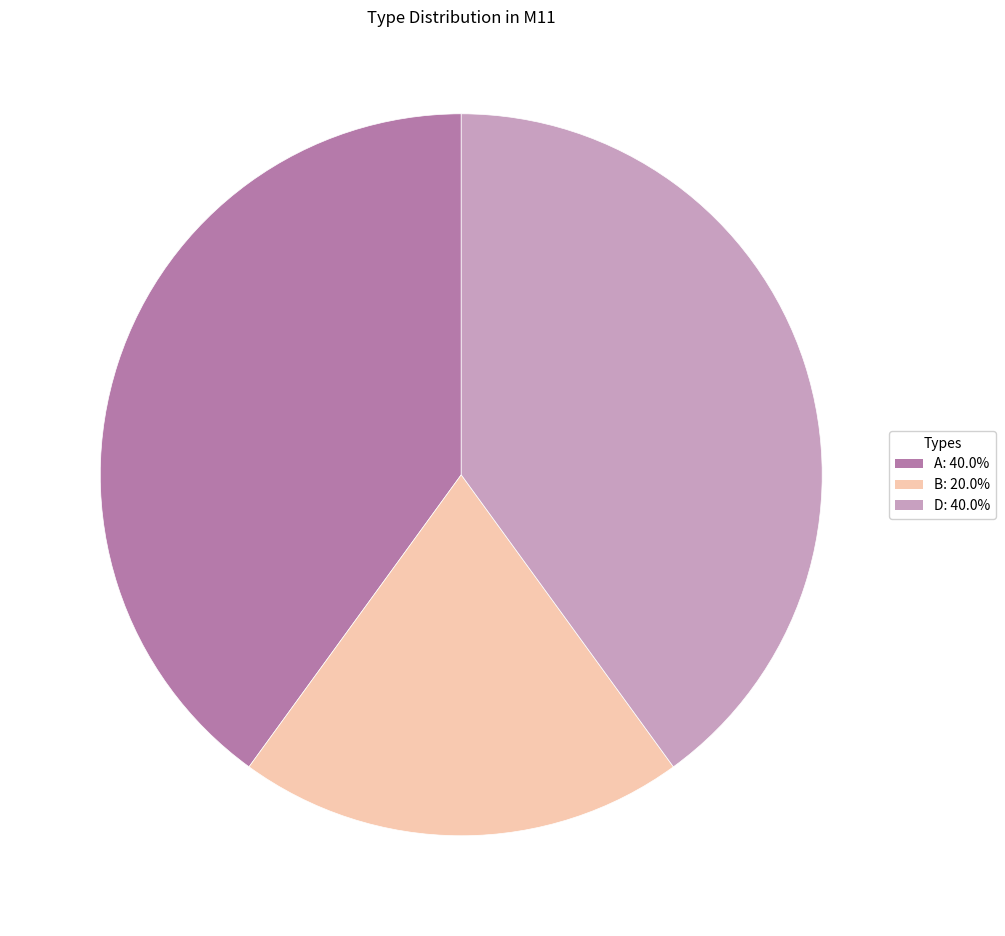

Is there any slice that represents more than half of the pie?

No